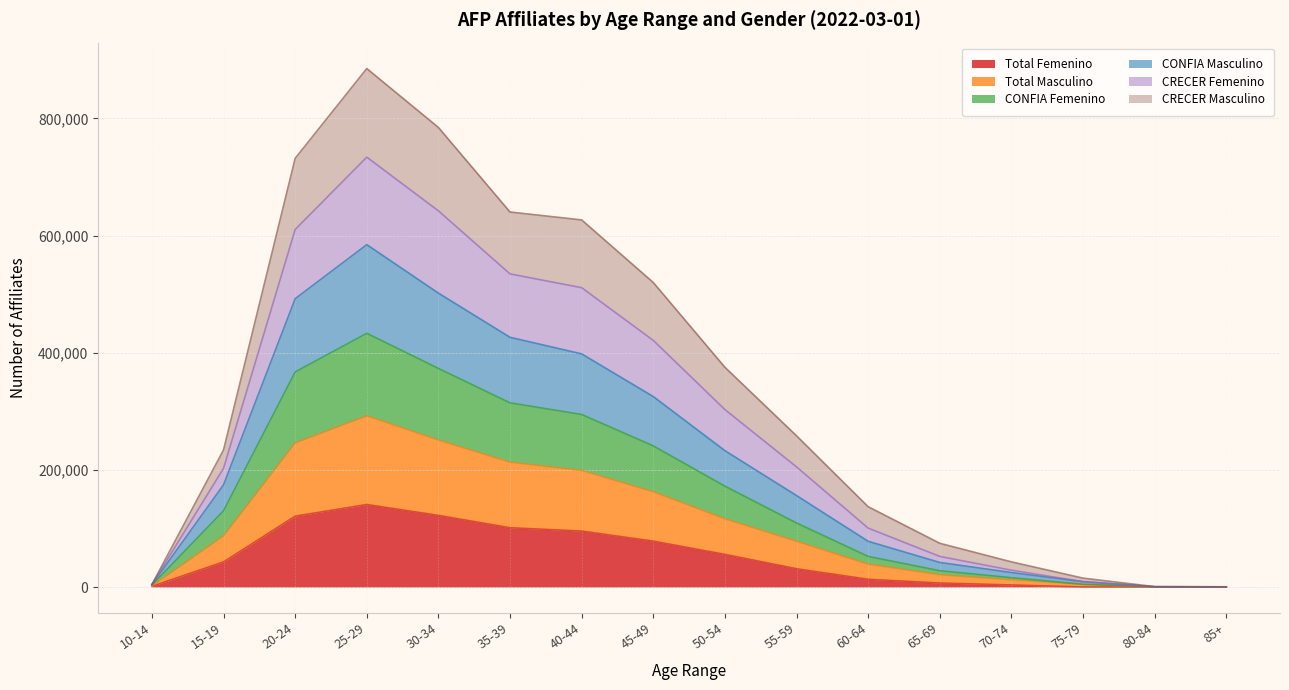

What is the difference between the CRECER Masculino values at 10-14 and 70-74?

24428